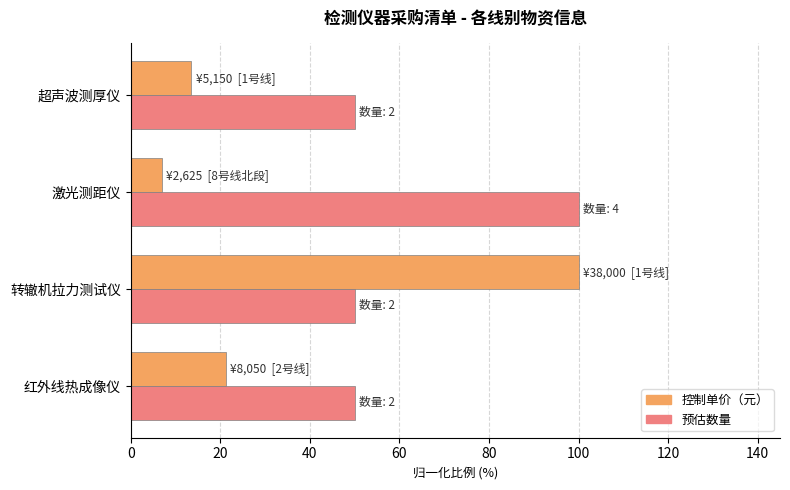

At which label does 控制单价（元） reach its peak?

转辙机拉力测试仪